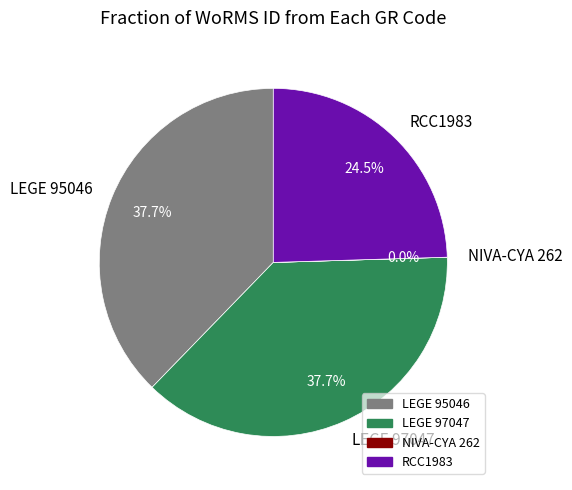

Which has a higher value, LEGE 95046 or RCC1983?

LEGE 95046